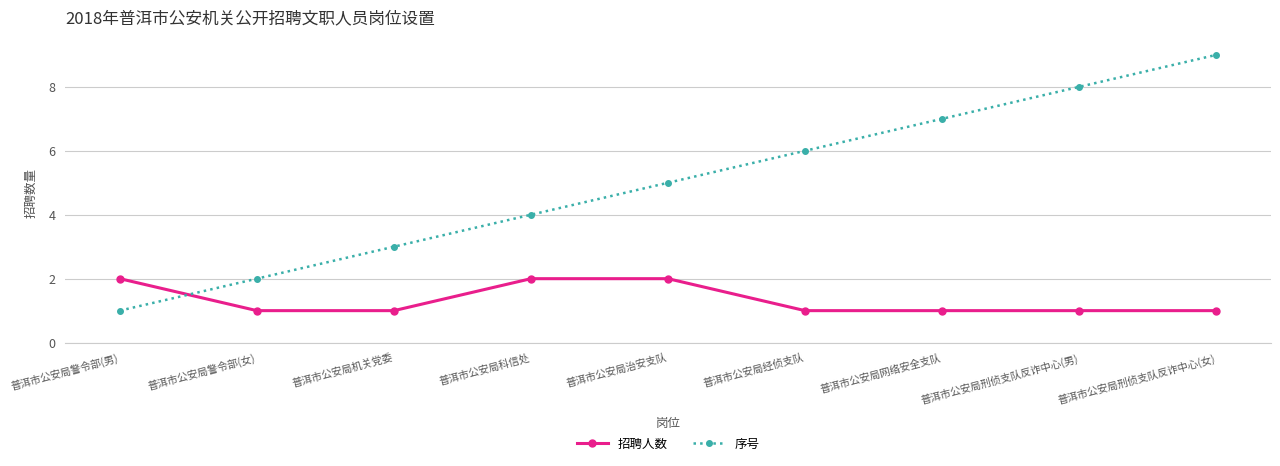

How many distinct data groups are displayed?

2